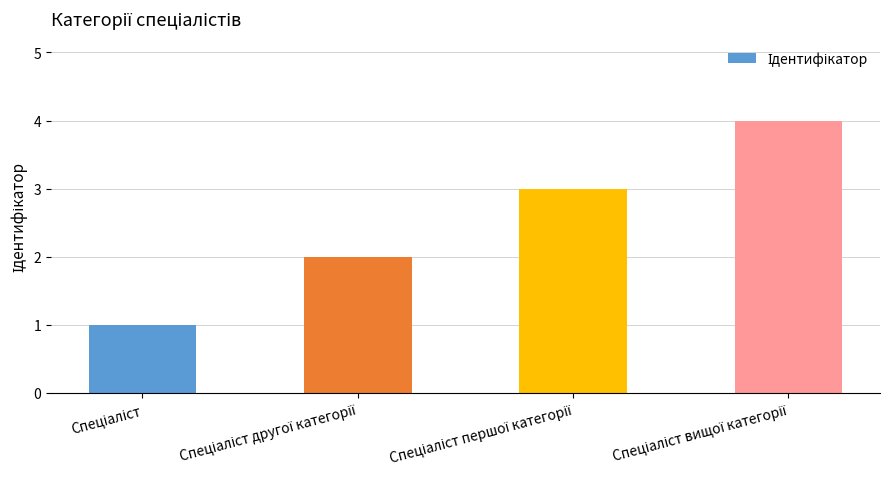

How many values are below 3?

2